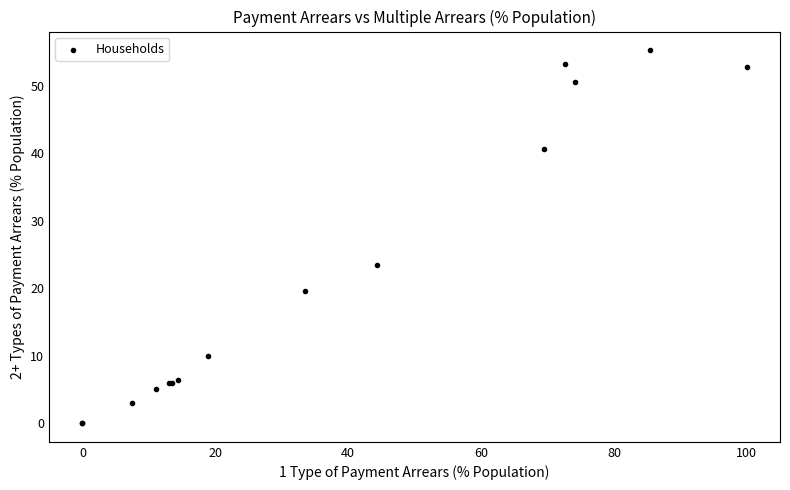

What Y value in the scatter plot is closest to 27?

23.4